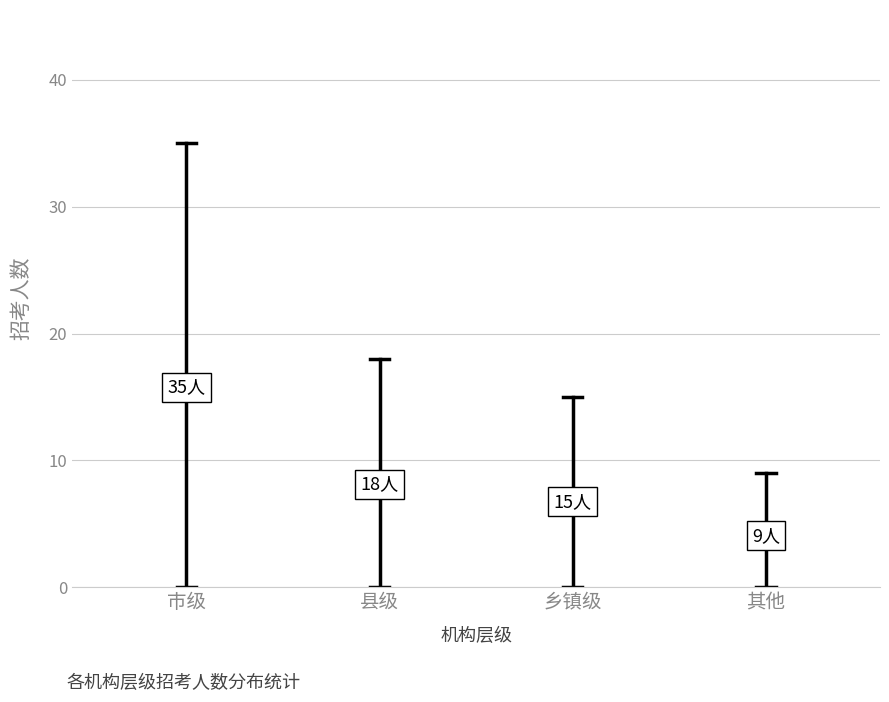

Rank the categories by value from lowest to highest.

其他, 乡镇级, 县级, 市级